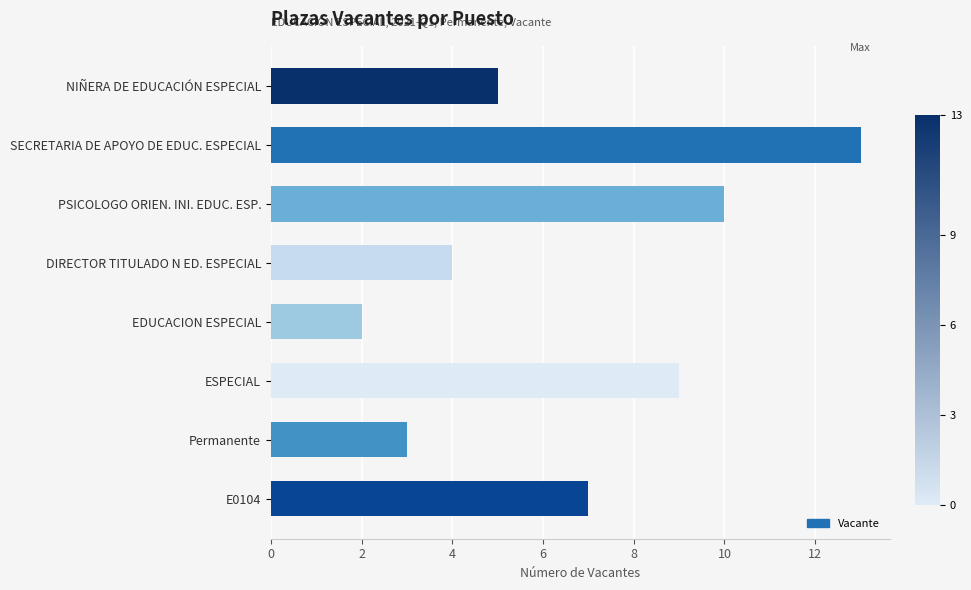

What is the sum of all values?

53